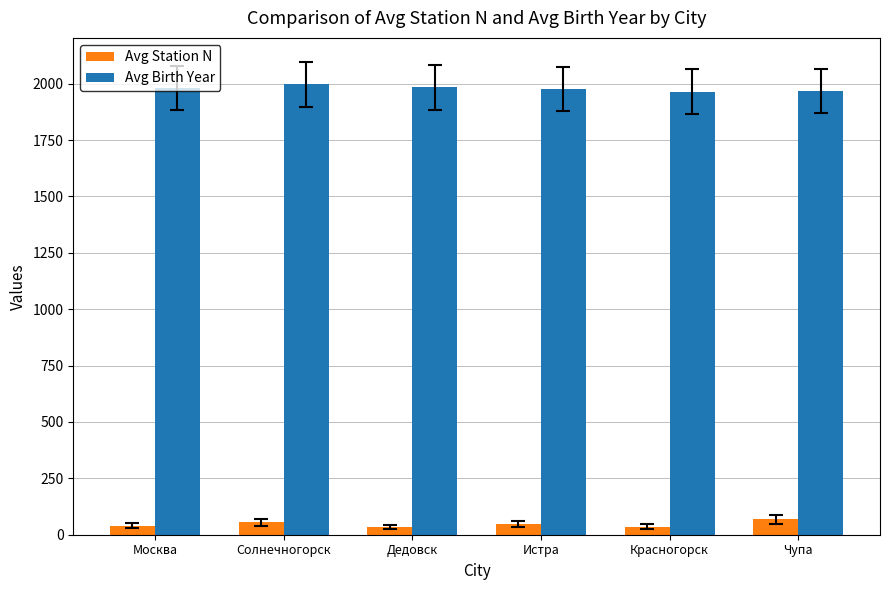

True or false: Avg Station N has a value of 46.3 at Истра.

True